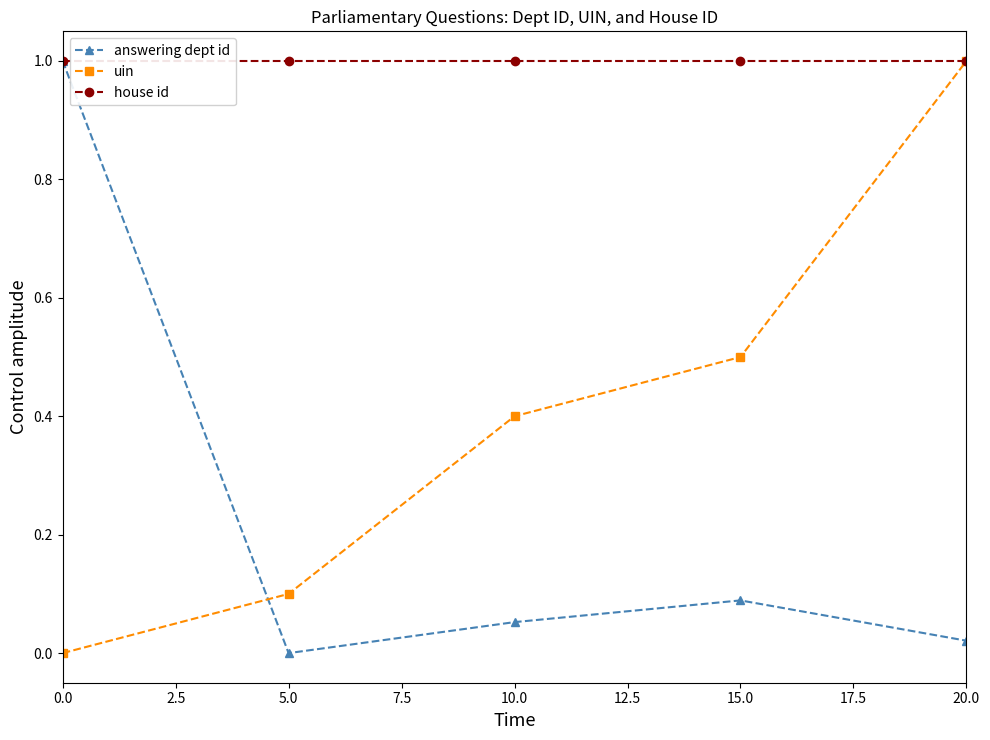

What is the spread (max minus min) of values at 0.0?

1.0